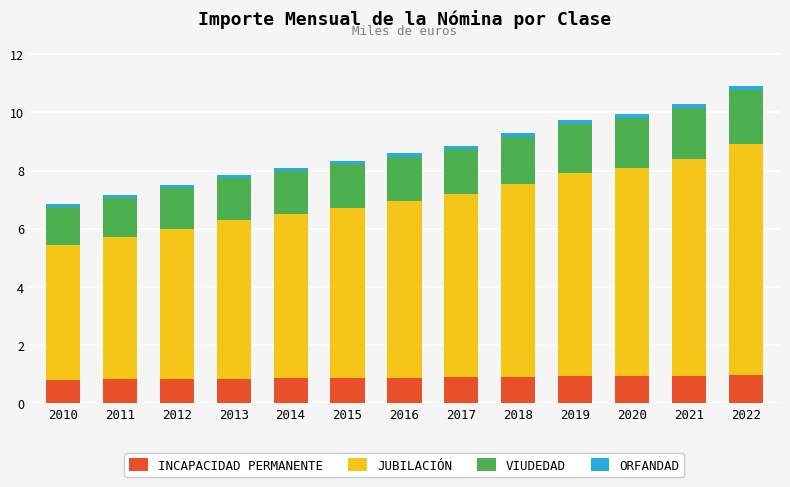

What is the minimum value for INCAPACIDAD PERMANENTE?

0.8